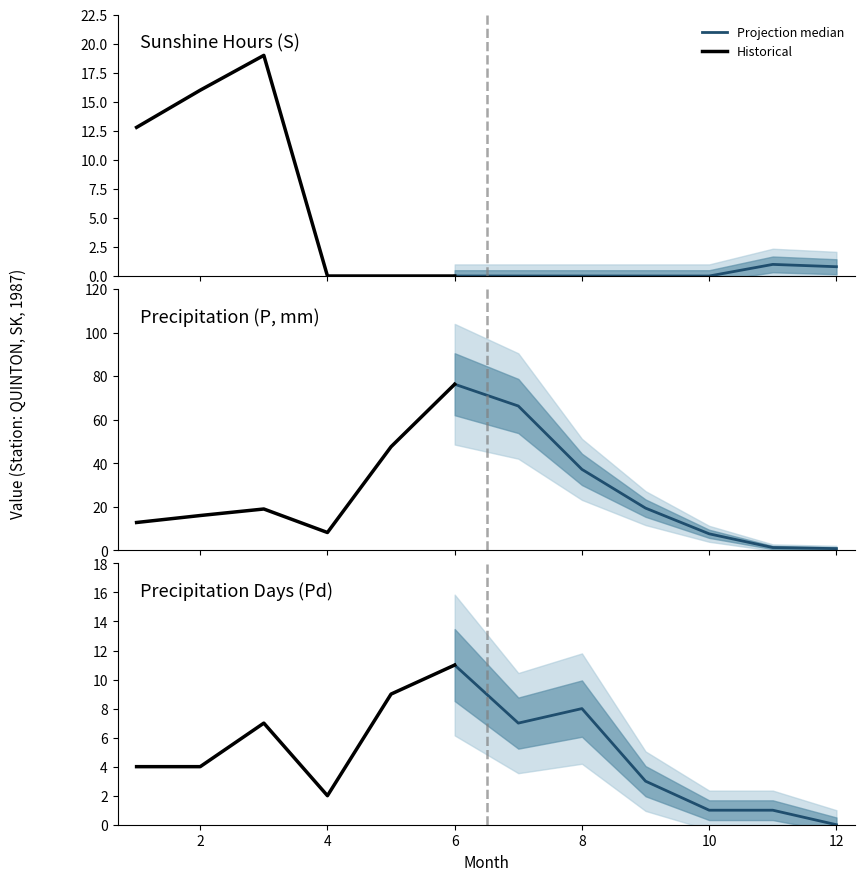

At which category is the sum across all series the highest?

6